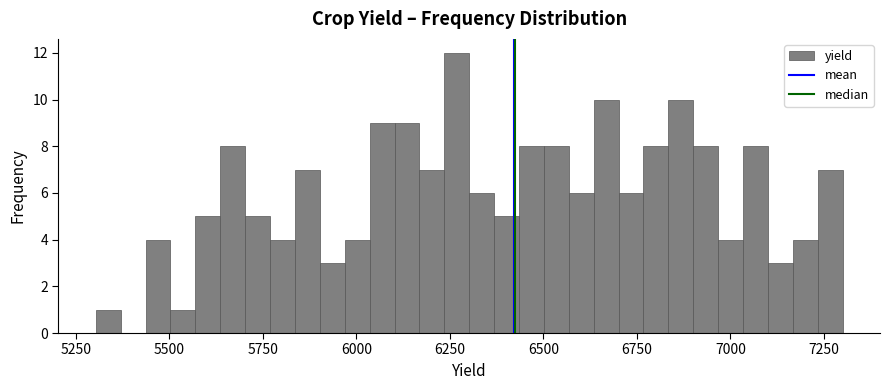

Around what value on the x-axis is the tallest bar? Give the approximate position of its centre, as read against the axis.

6250